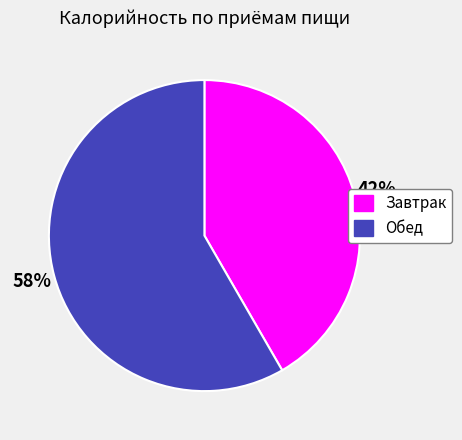

What is the majority slice?

Обед